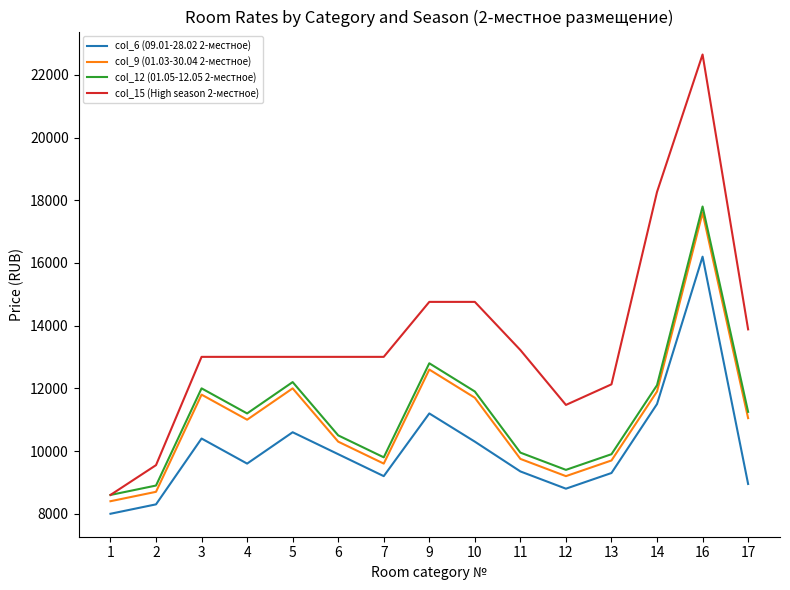

What is the lowest value of the col_9 (01.03-30.04 2-местное) series?

8400.0